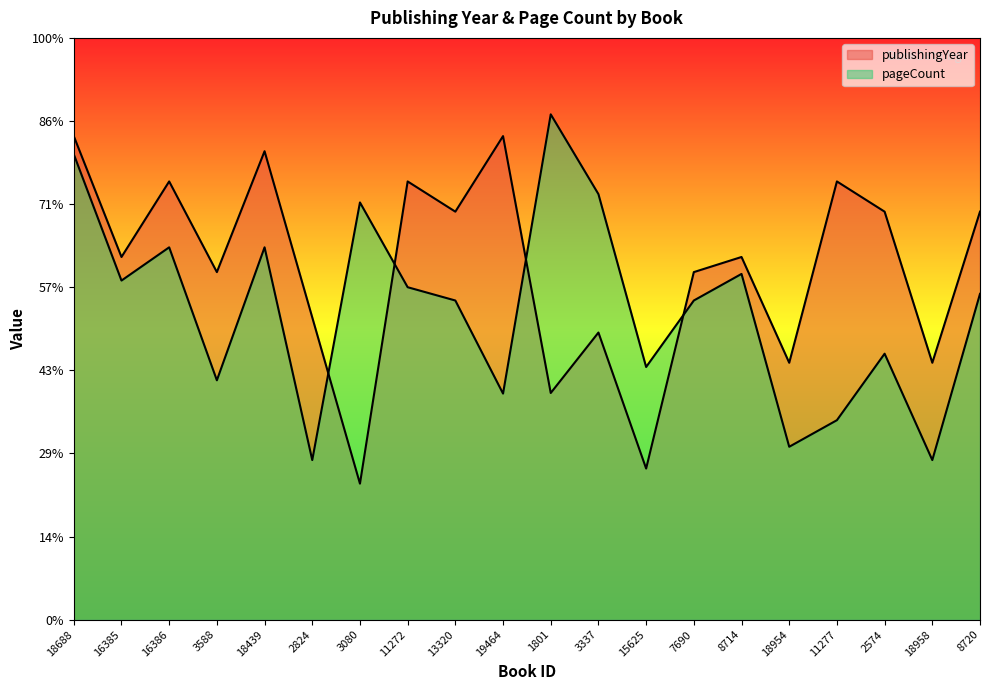

Is the value of pageCount at 18954 greater than the value of publishingYear at 3337?

No